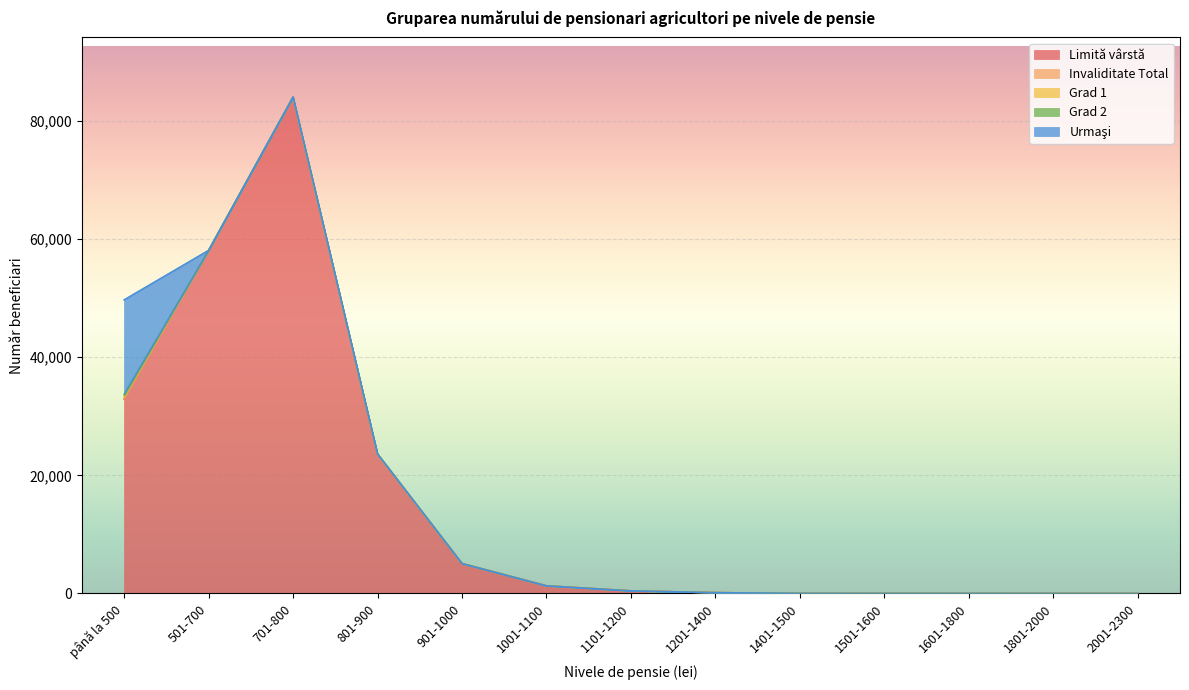

At which category is the sum across all series the highest?

701-800